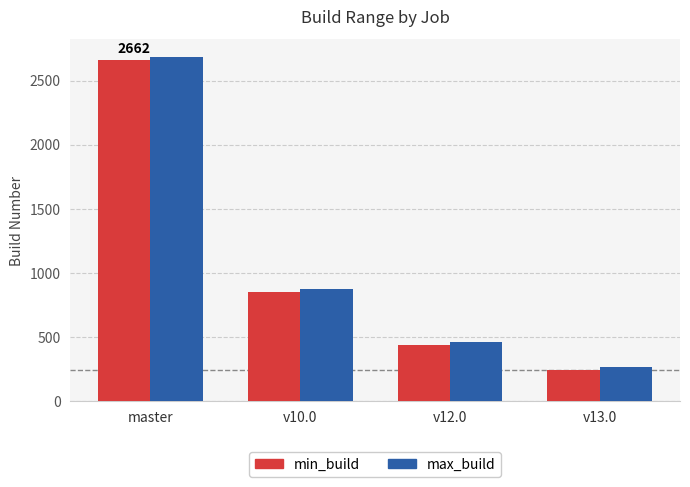

Is it true that min_build equals 133 at v13.0?

False